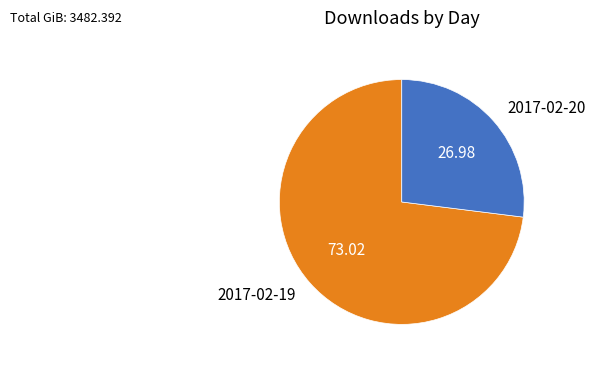

True or false: 2017-02-19 accounts for 62% of the total.

False